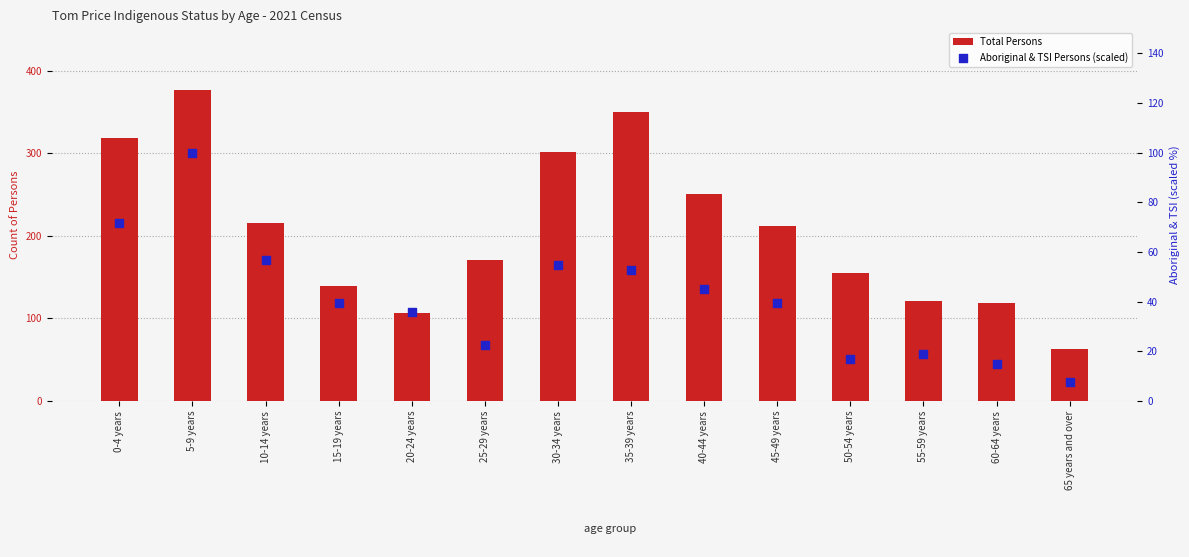

At how many categories does at least one series exceed 86?

13